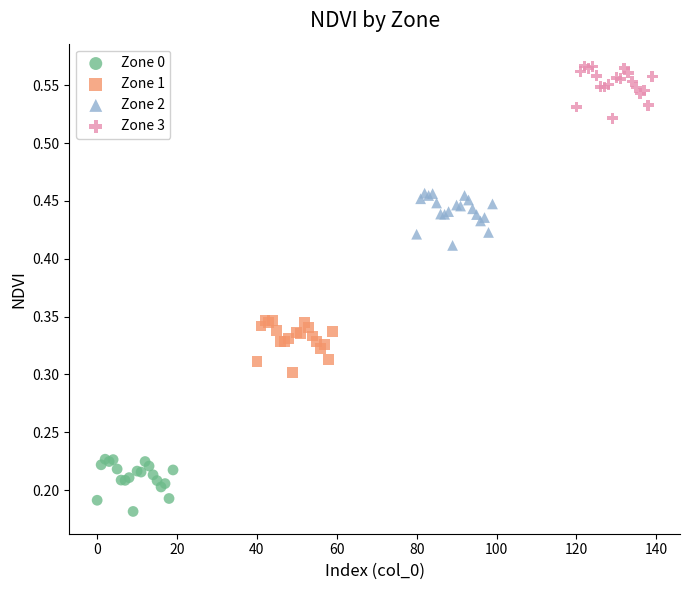

Which series reaches the minimum Y coordinate?

Zone 0